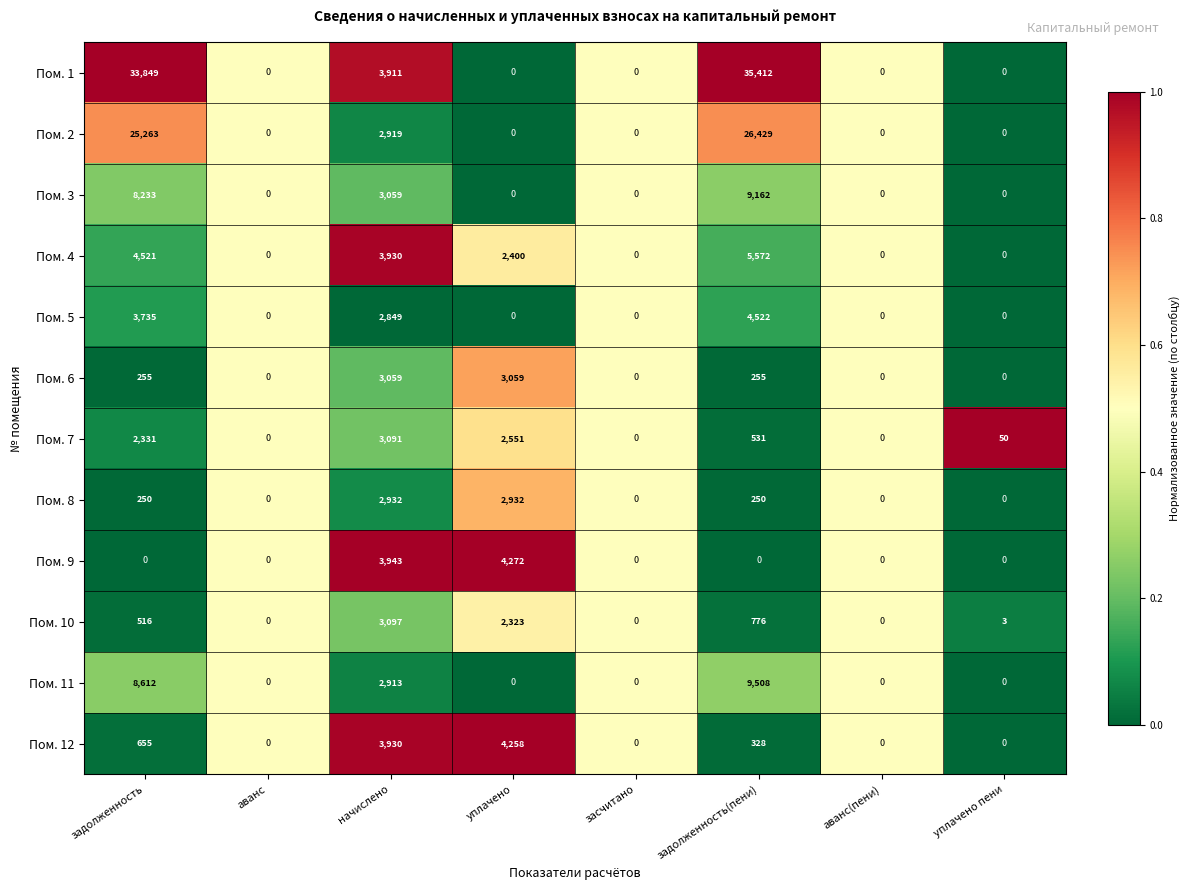

What is the spread (max minus min) of values at задолженность(пени)?

35412